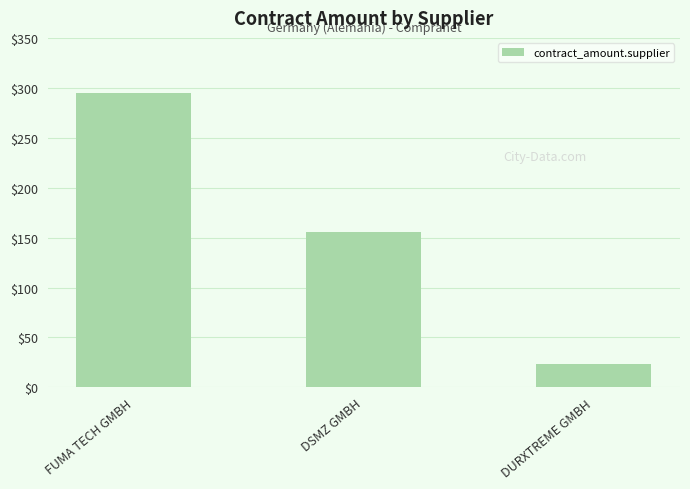

The value at DSMZ GMBH is 156.0. True or false?

True